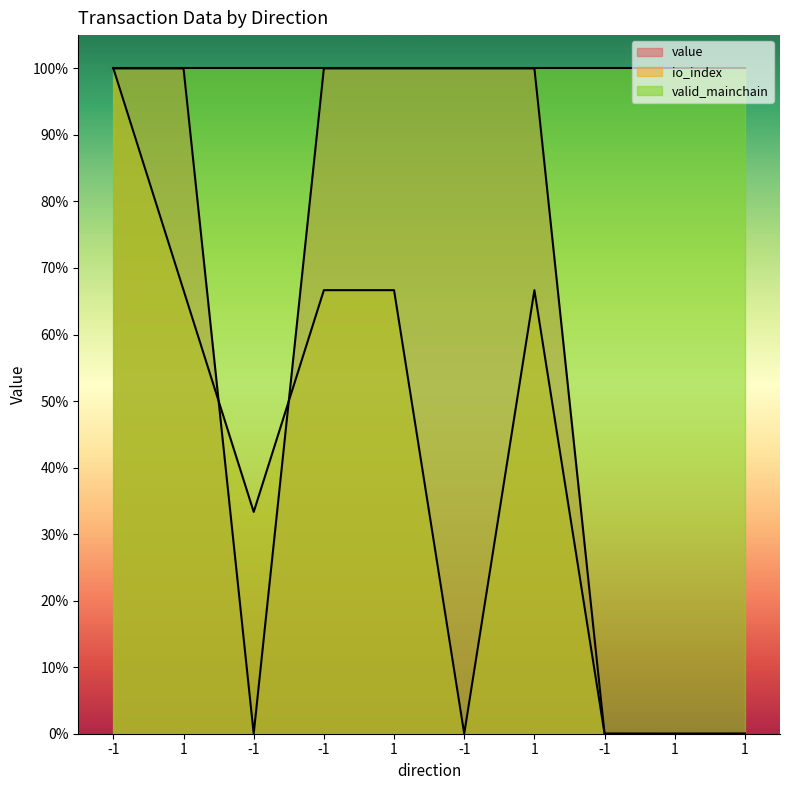

True or false: value has more than 2 points higher than both neighbors.

False